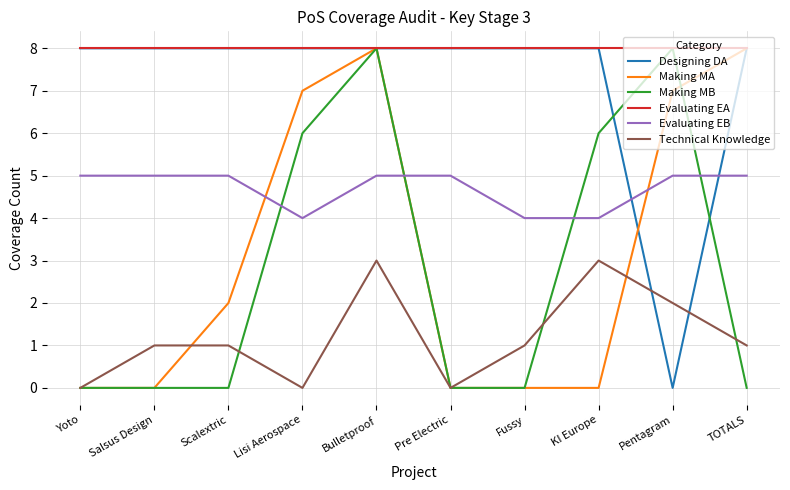

What is the difference between the highest and lowest values at Pre Electric?

8